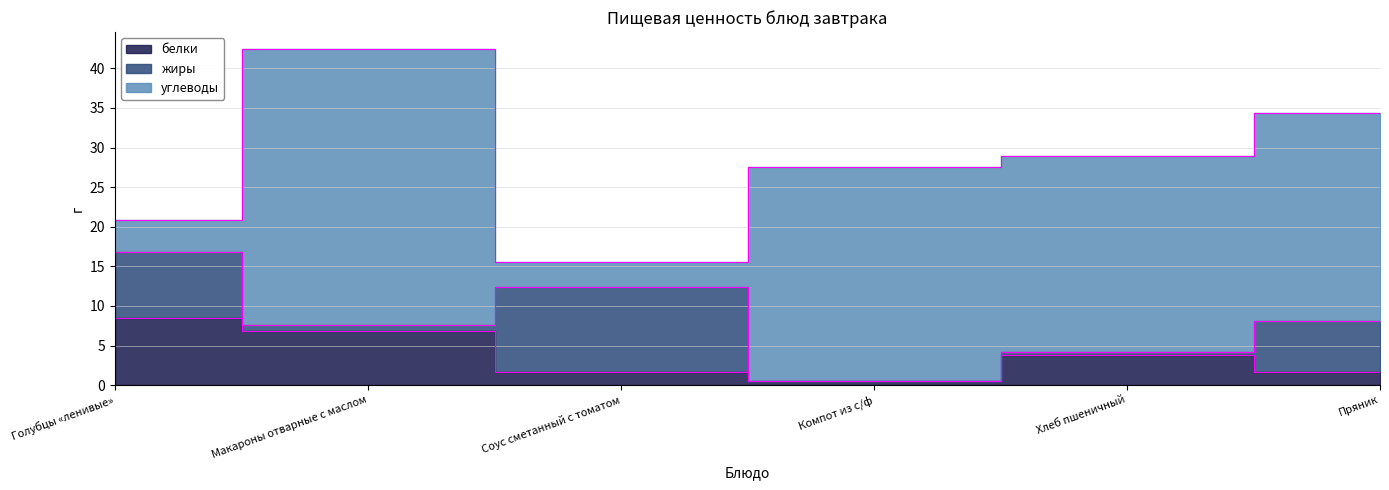

What is the difference between the углеводы values at Макароны отварные с маслом and Голубцы «ленивые»?

30.9